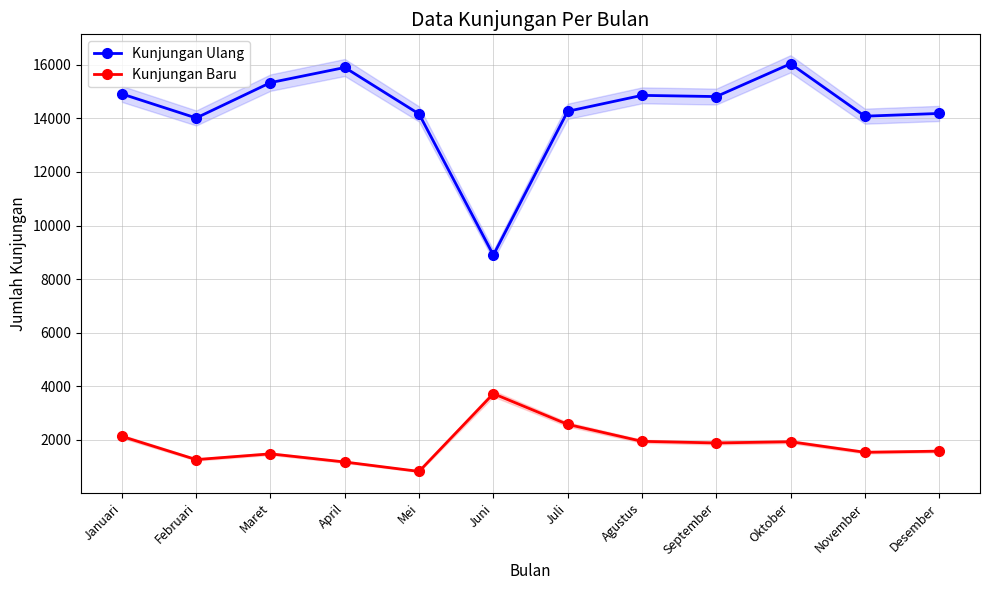

How many values in the Kunjungan Ulang series are below 14813?

6